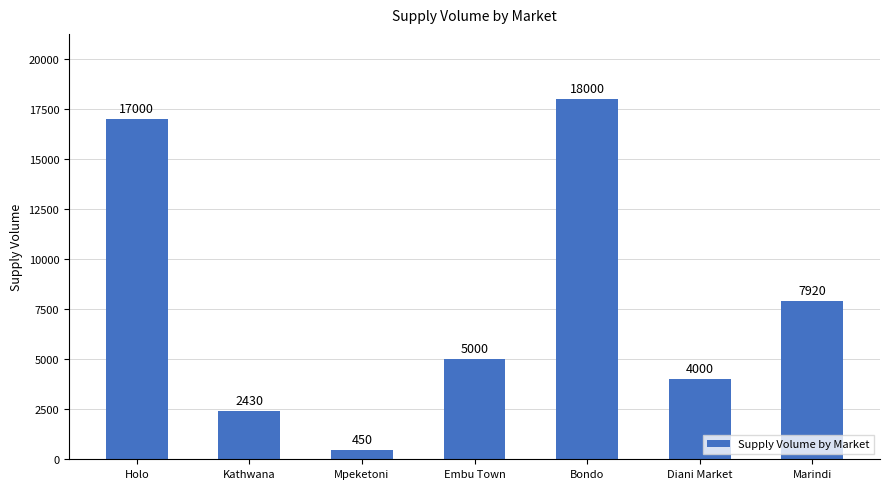

Does the chart contain any negative values?

No